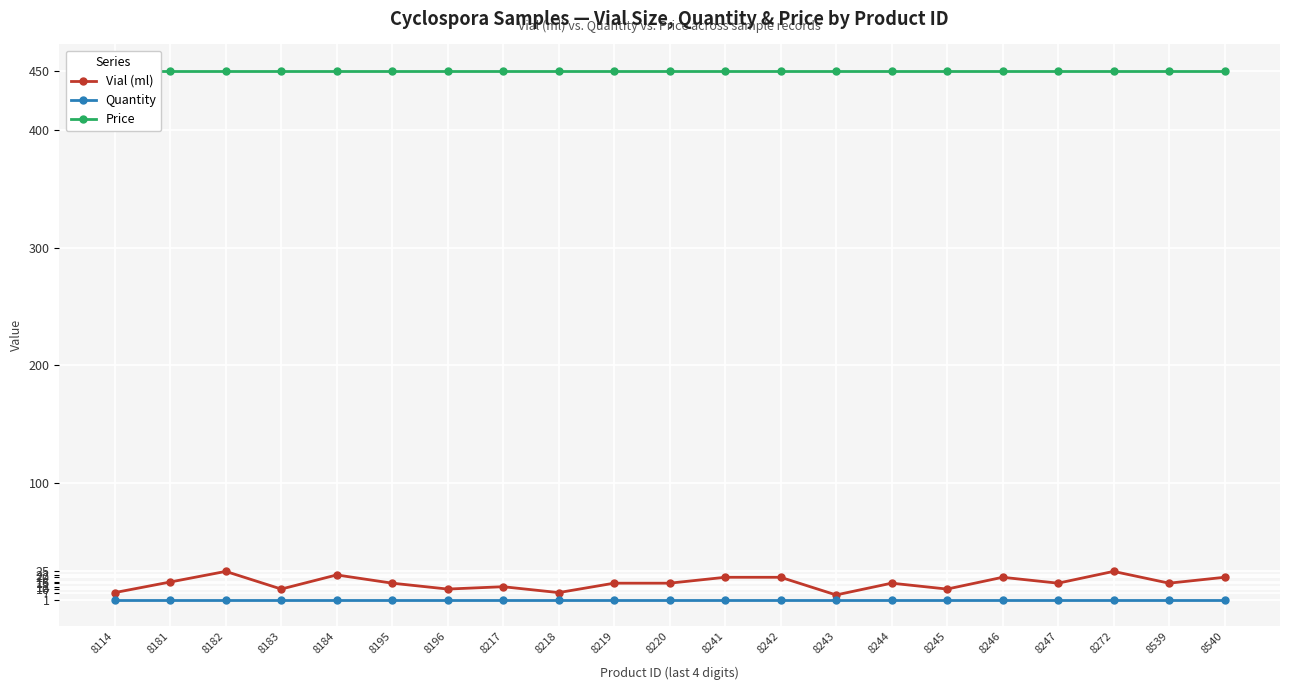

Which series has the largest total across all categories?

Price